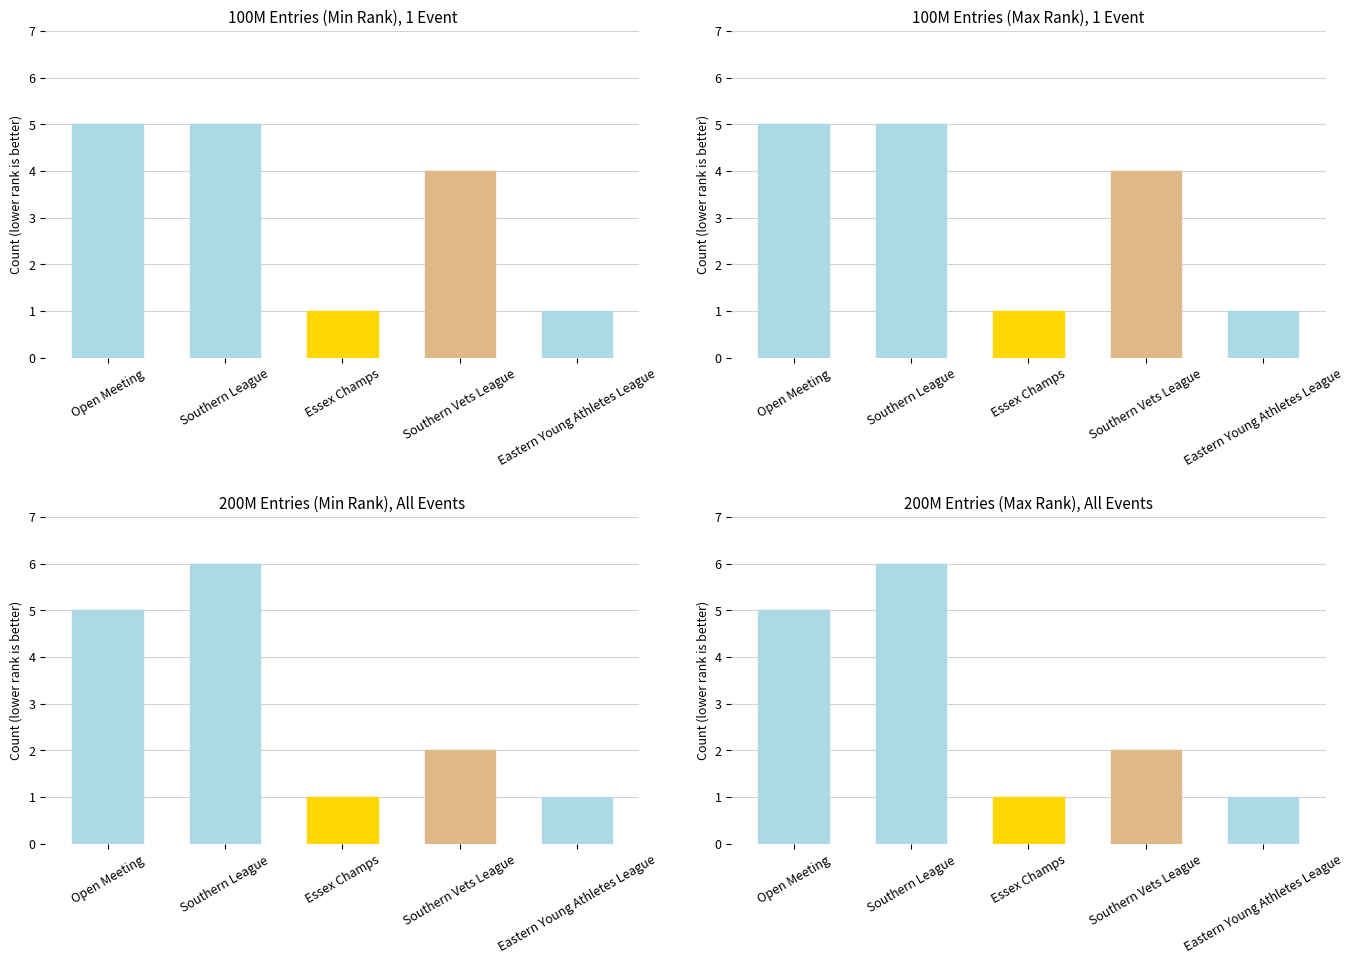

At which category does the chart reach its minimum across all series?

Essex Champs